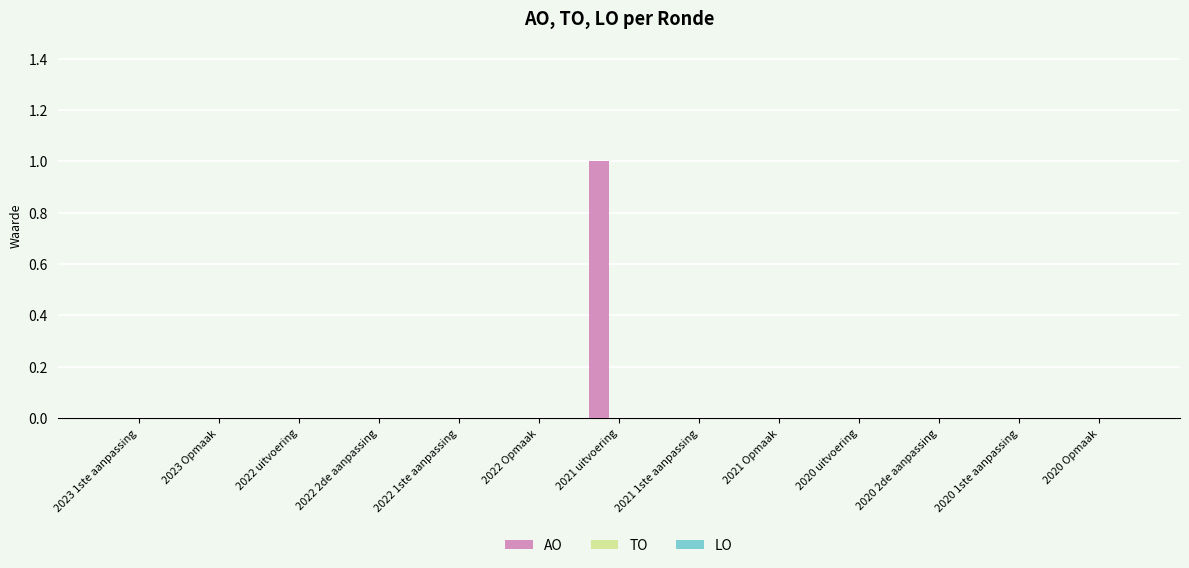

What is the change in value from 2022 Opmaak to 2021 uitvoering?

+1